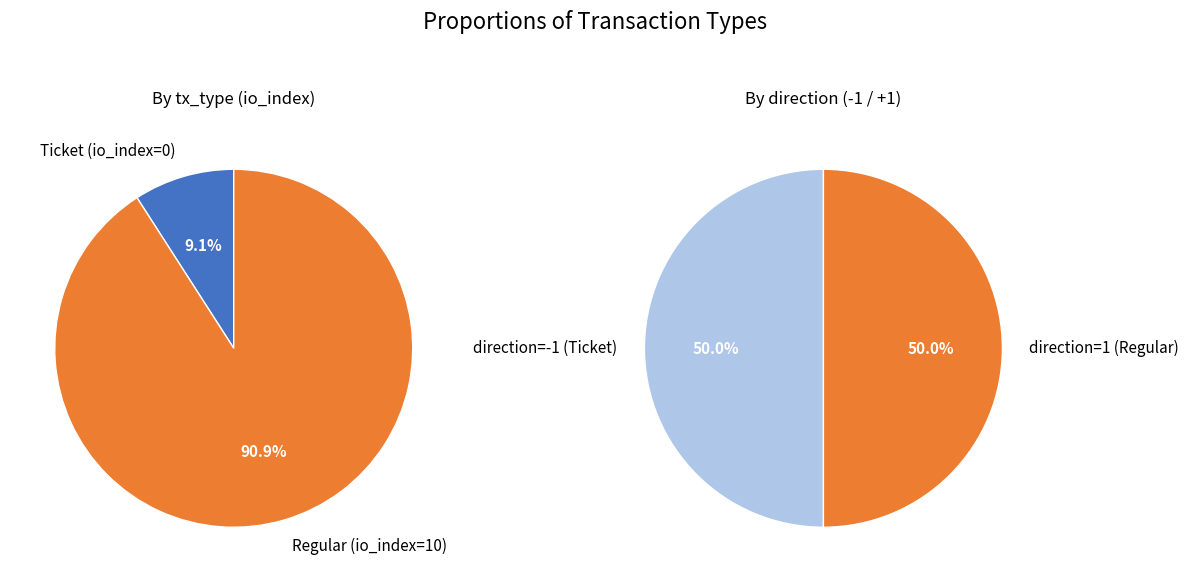

Which category accounts for the majority?

Regular